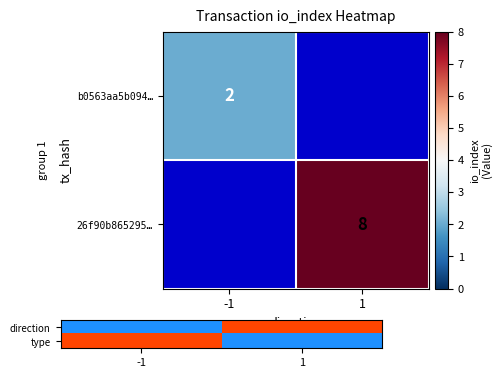

At how many categories does at least one series exceed 0?

2